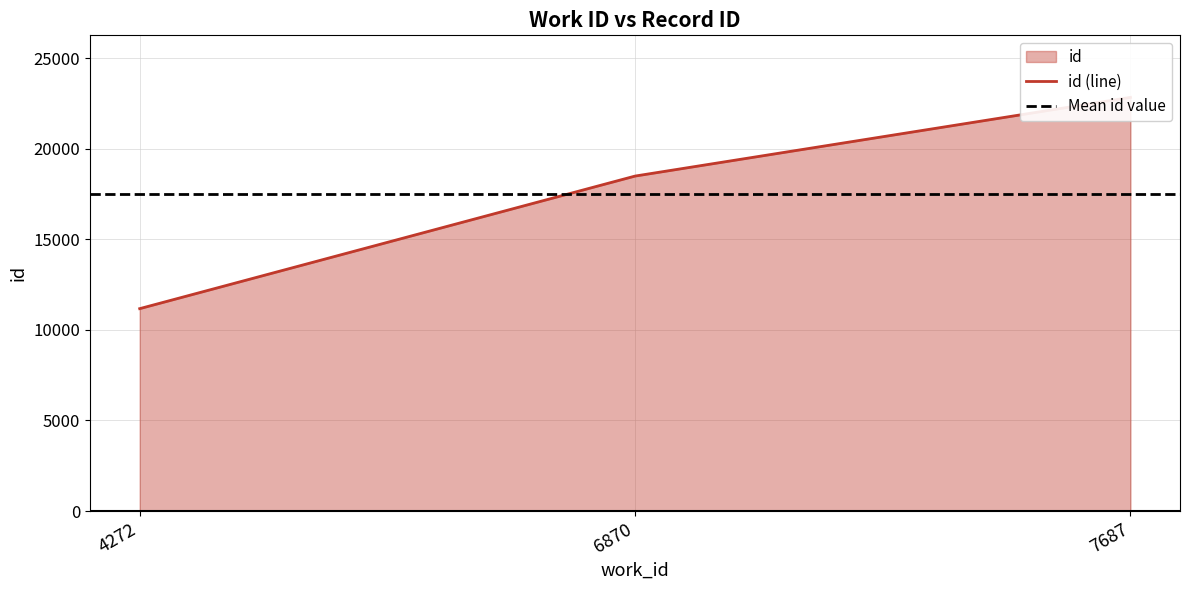

Reading right to left, what are all the values shown in this chart?

22834	18491	11173